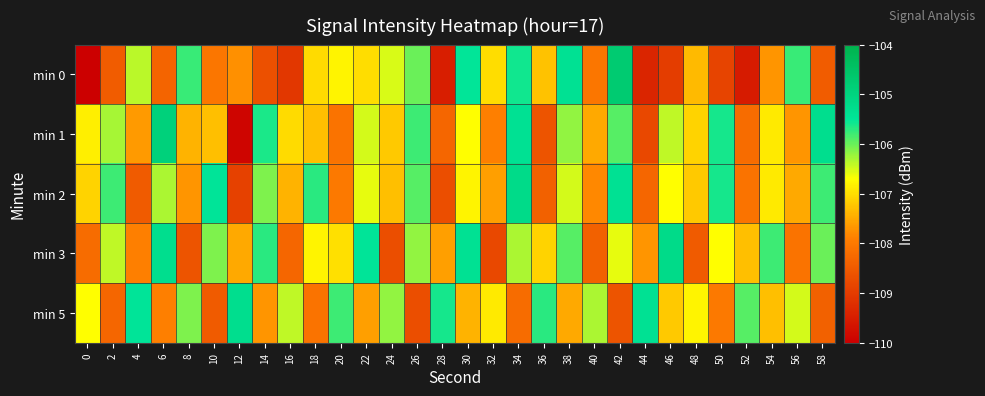

What is the total value across all series at 56?

-535.6